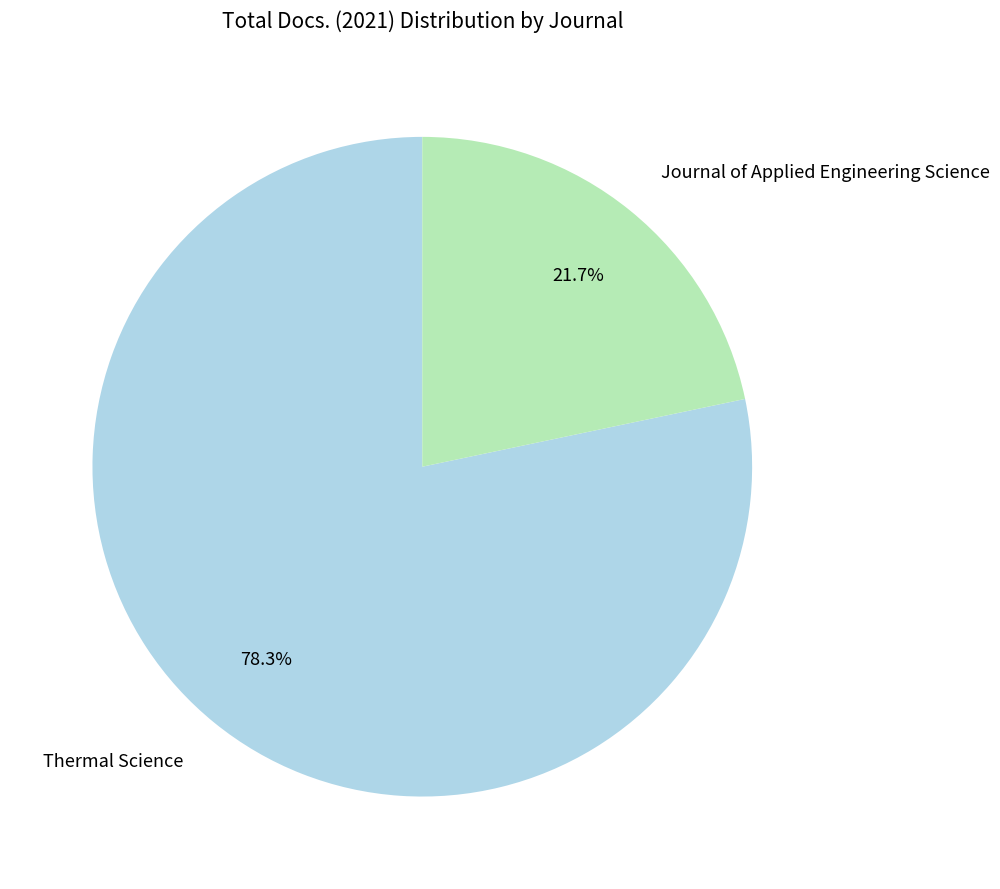

What is the largest slice in the pie chart?

Thermal Science